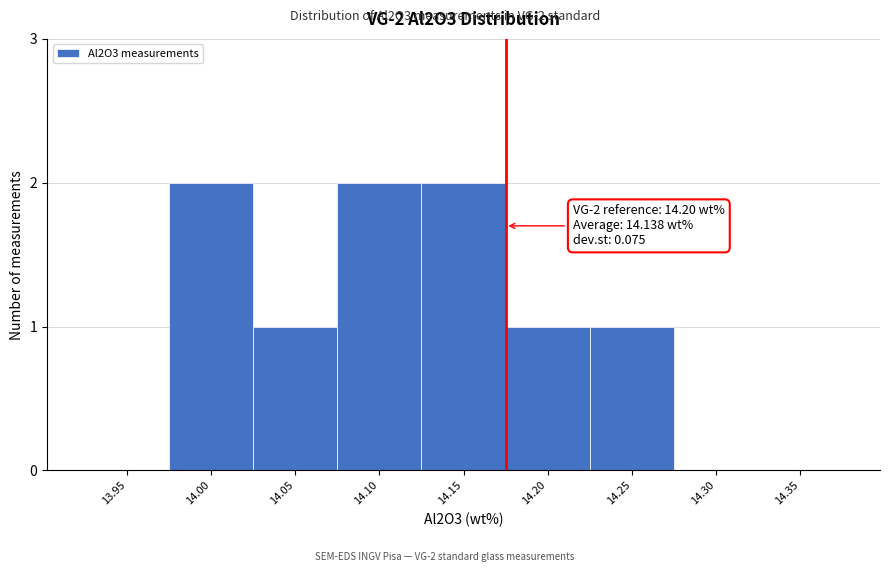

Reading left to right, transcribe all the data shown in this chart.

13.95=0	14.00=2	14.05=1	14.10=2	14.15=2	14.20=1	14.25=1	14.30=0	14.35=0